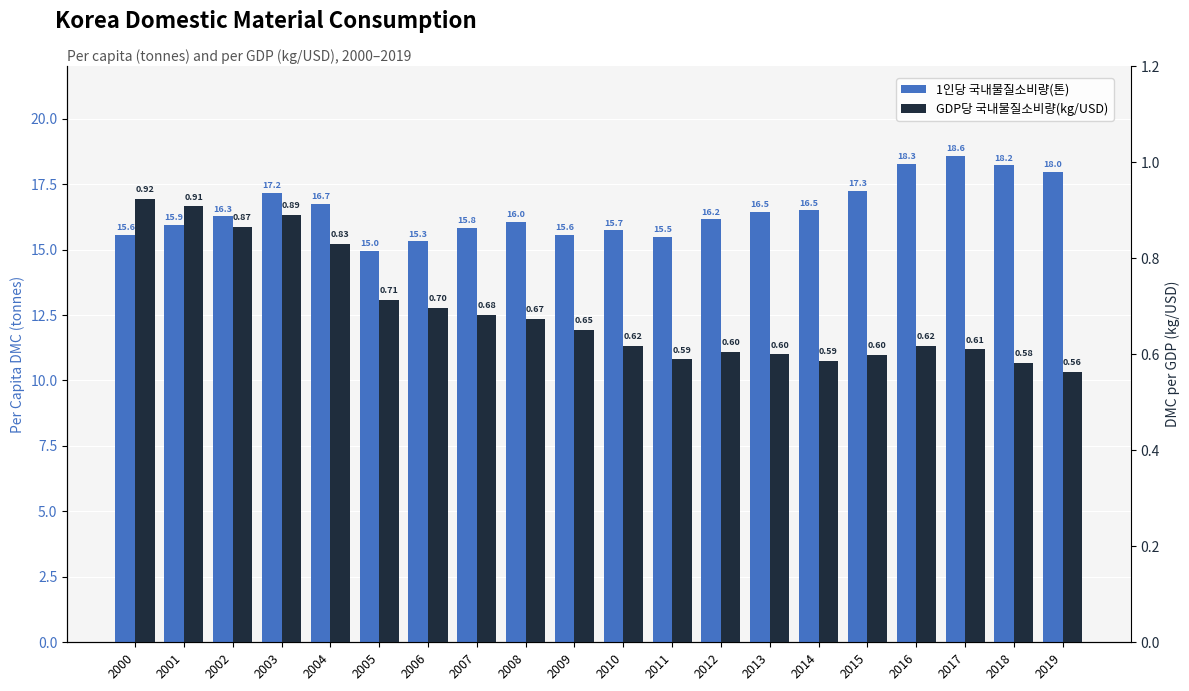

What is the average value of the 1인당 국내물질소비량(톤) series?

16.5